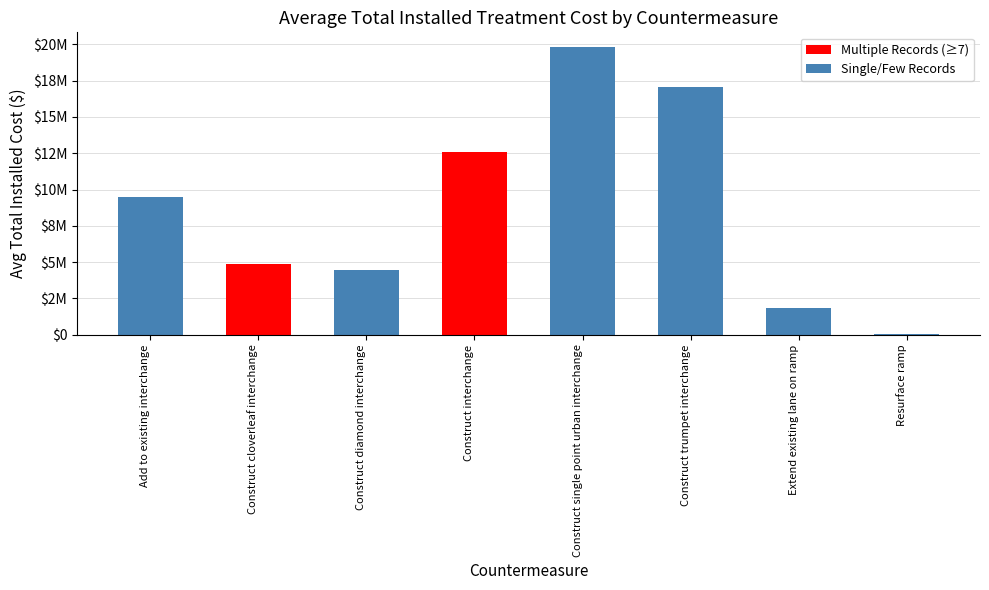

What is the average value?

8771877.4